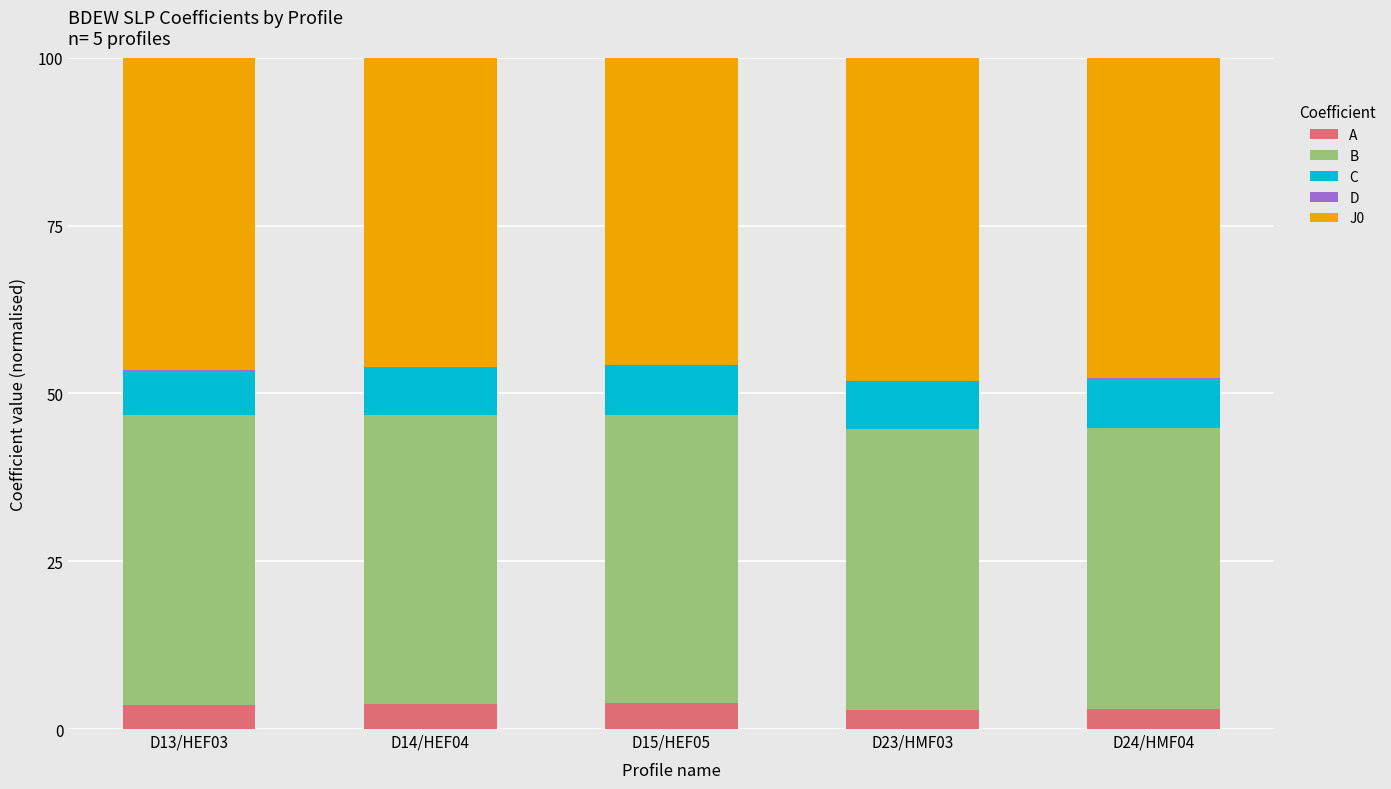

What is the maximum value for A?

3.8